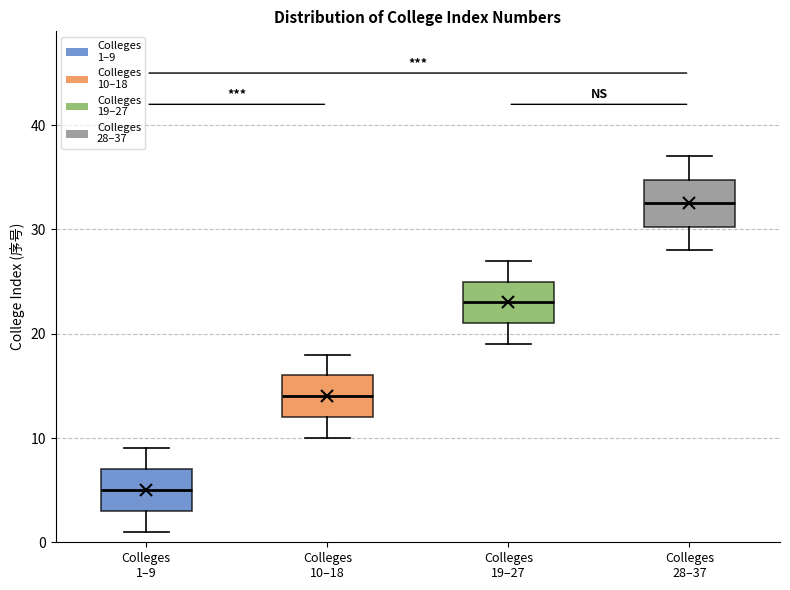

Reading left to right, read every box against the y-axis: the position of its median line, the range the box covers, and the ends of its whiskers. The values are not printed on the chart, so give them approximately, as read against the axis.

Colleges 1–9: median 5, box 3 to 7, whiskers 1 to 9
Colleges 10–18: median 14, box 12 to 16, whiskers 10 to 18
Colleges 19–27: median 23, box 21 to 25, whiskers 19 to 27
Colleges 28–37: median 33, box 30 to 35, whiskers 28 to 37